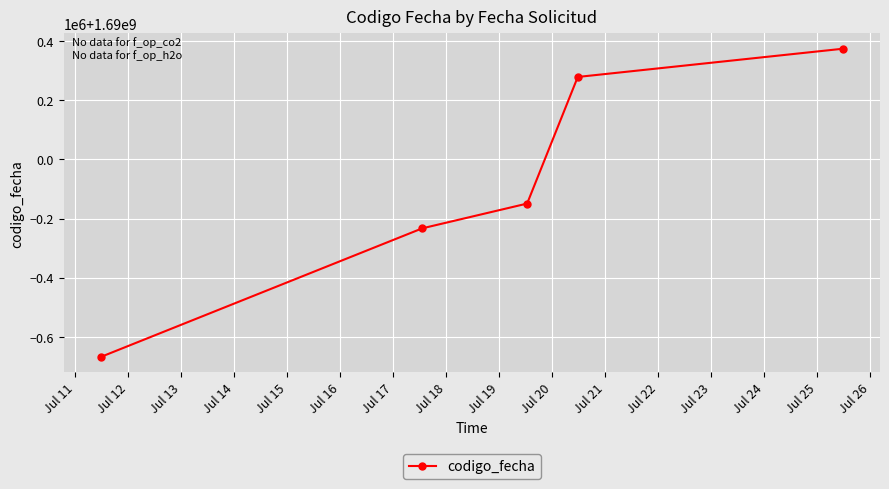

At which category does the chart reach its minimum across all series?

Jul 11